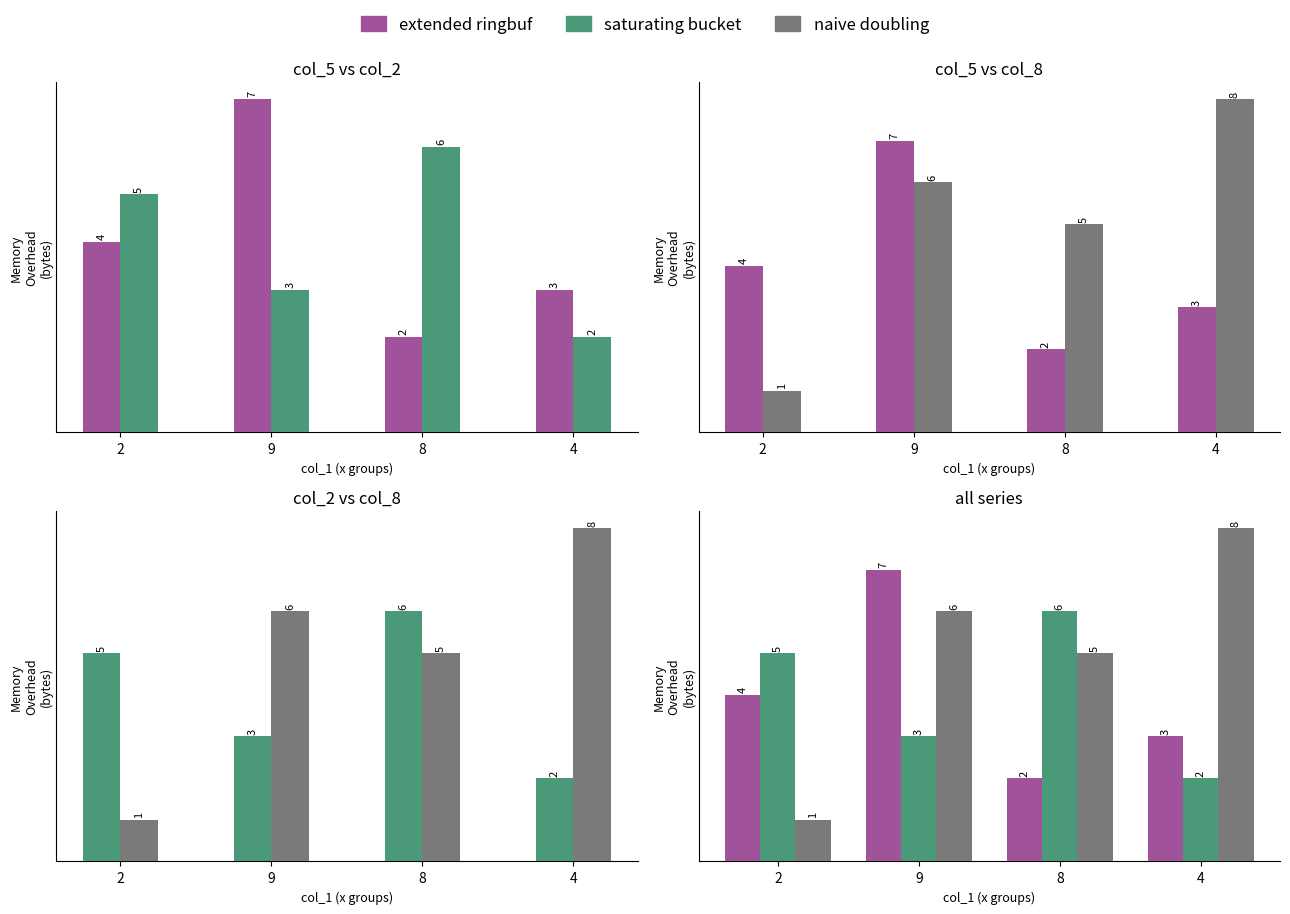

The value of saturating bucket at 2 is 5. True or false?

True